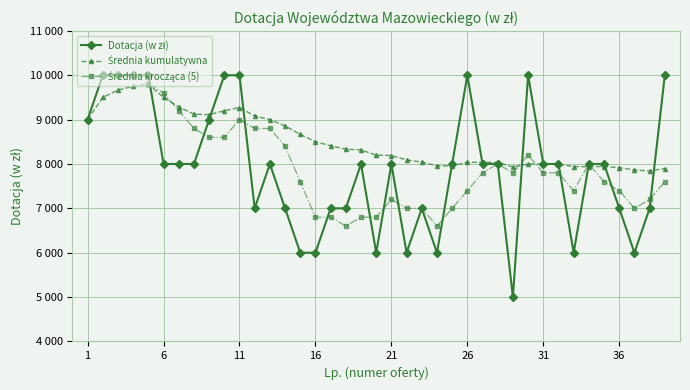

Between 32 and 1, which is larger?

1